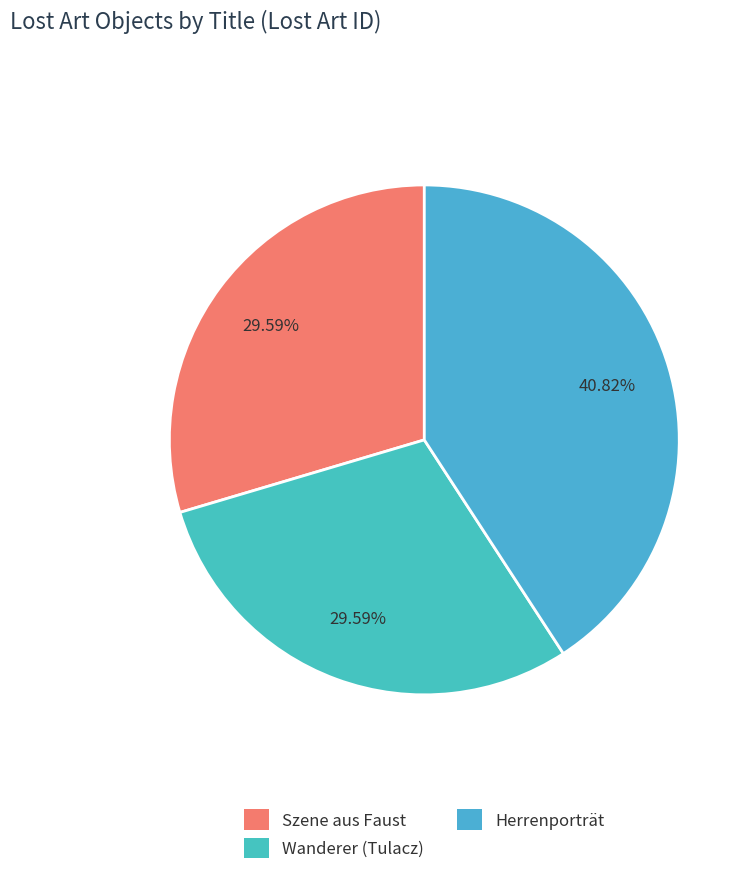

To the nearest percent, what is the combined percentage of Wanderer (Tulacz) and Herrenporträt?

70%